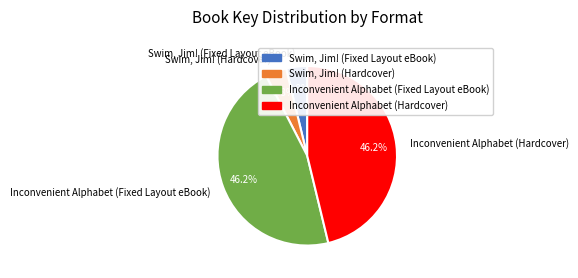

Combined, what portion of the pie is Swim, Jim! (Fixed Layout eBook) and Inconvenient Alphabet (Hardcover)?

50.0%